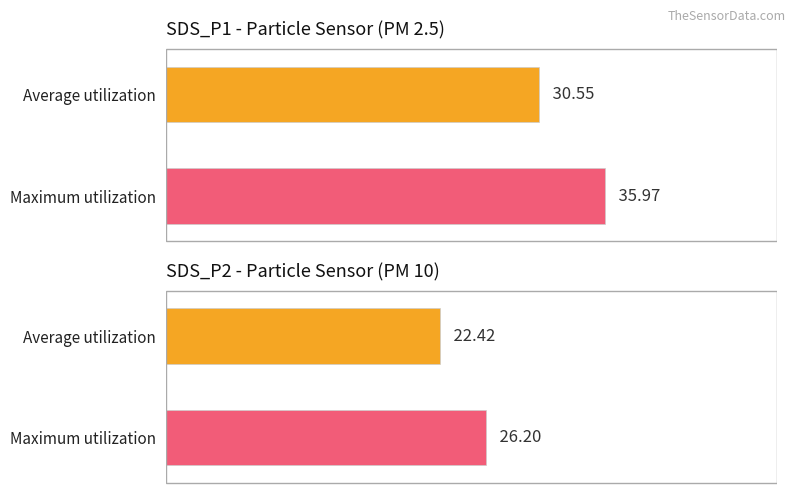

At which label does Average utilization reach its peak?

SDS_P1